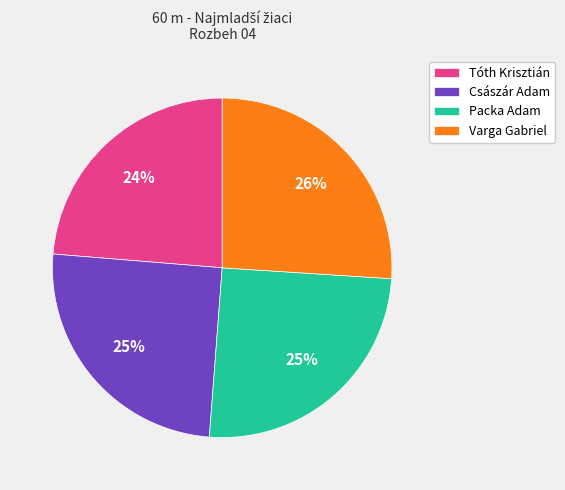

Between Tóth Krisztián and Packa Adam, which is larger?

Packa Adam